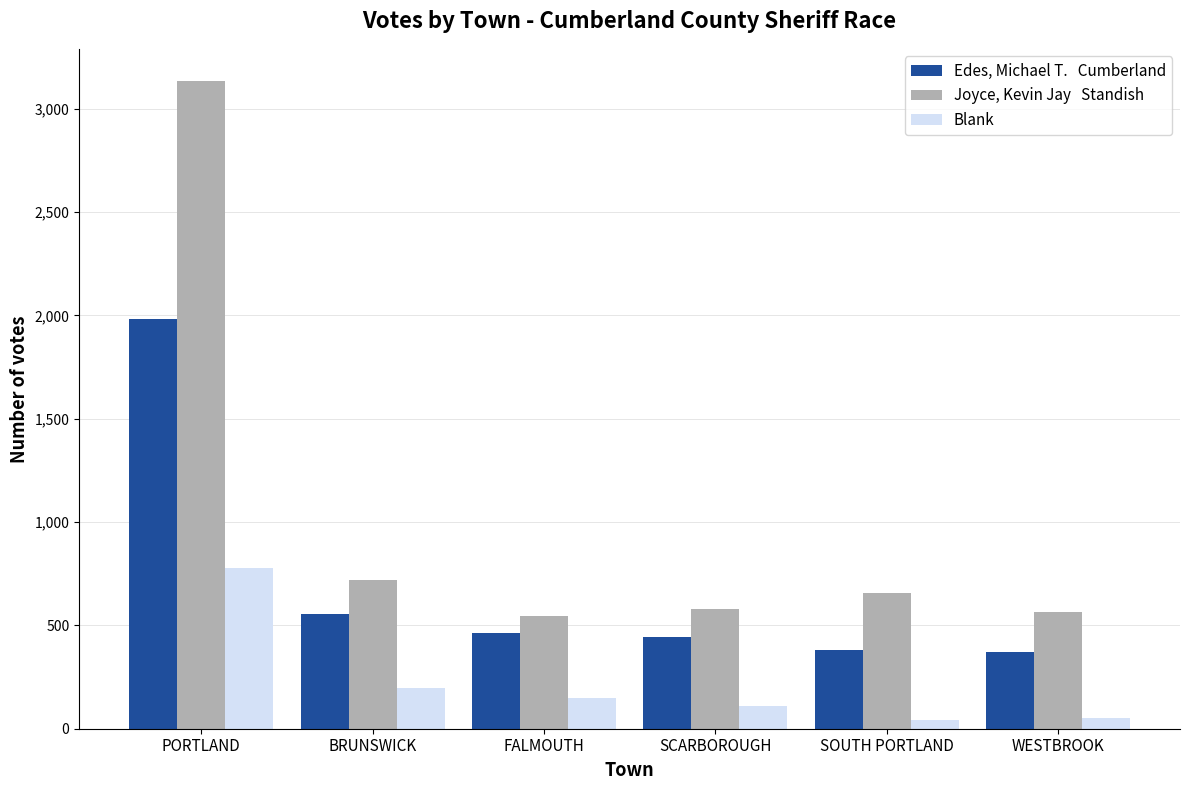

What is the difference between the highest and lowest values at BRUNSWICK?

521